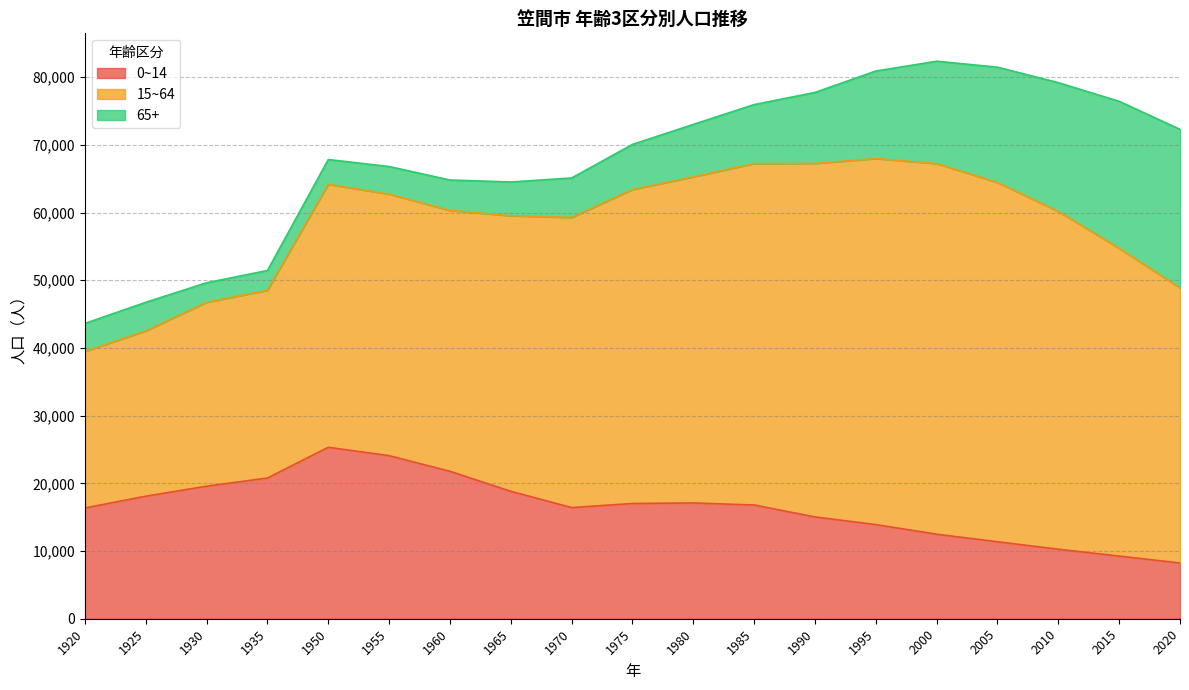

Does the chart have visible grid lines?

Yes